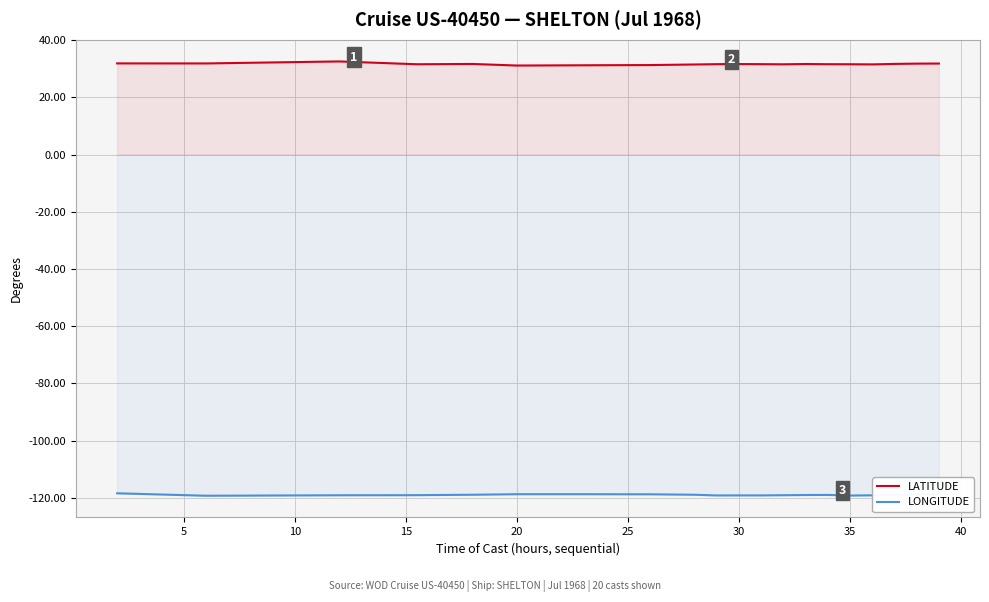

How many interior local peaks does the LATITUDE series have?

4